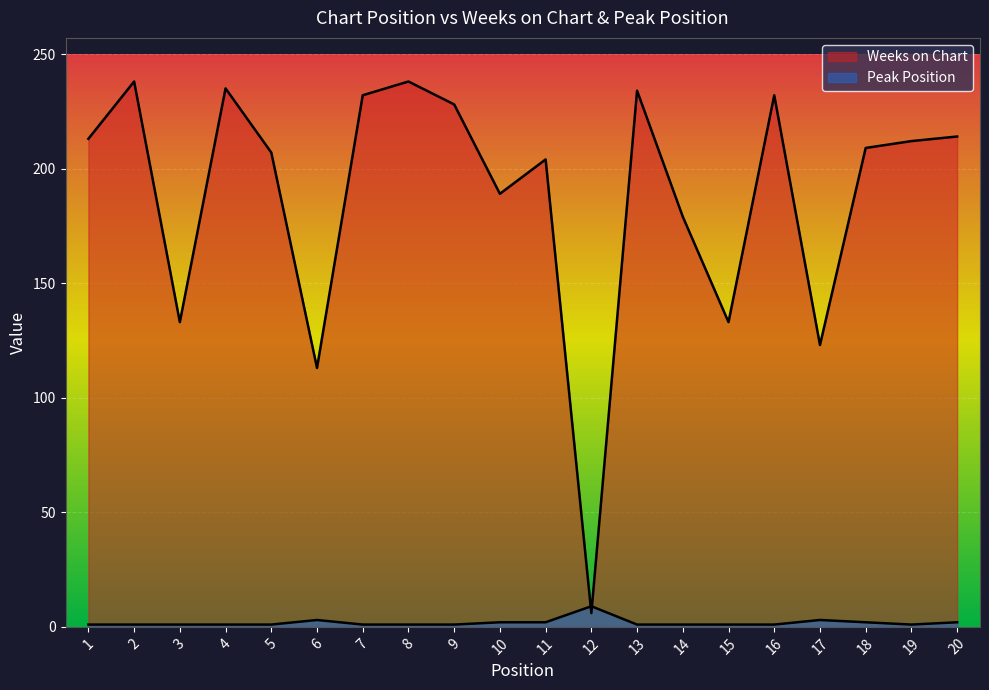

What are all the series names shown in the legend?

Weeks on Chart, Peak Position